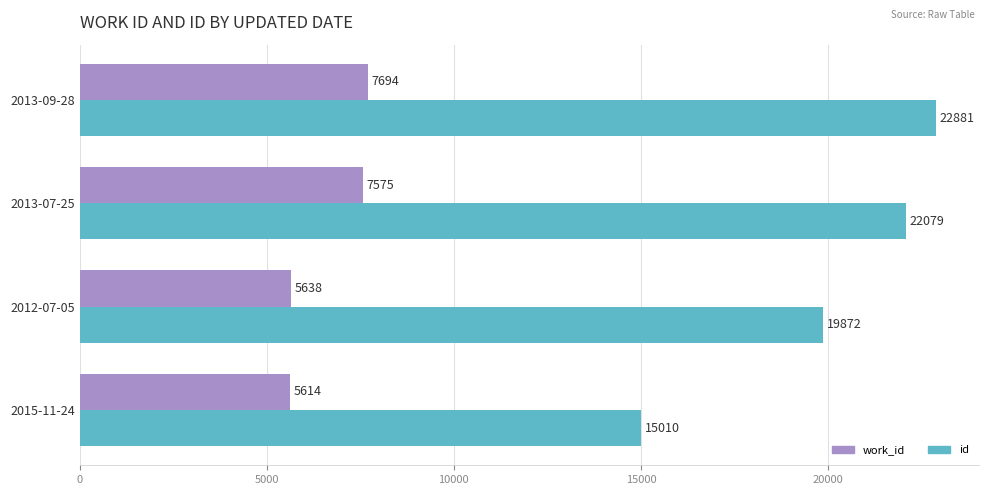

Which series has the largest total across all categories?

id